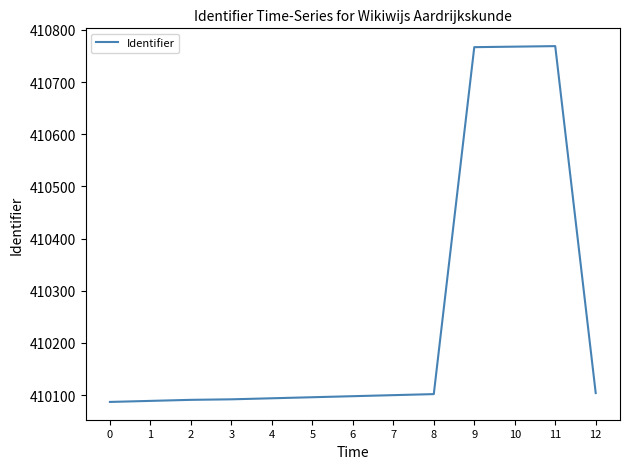

What is the maximum value shown in the chart?

410769